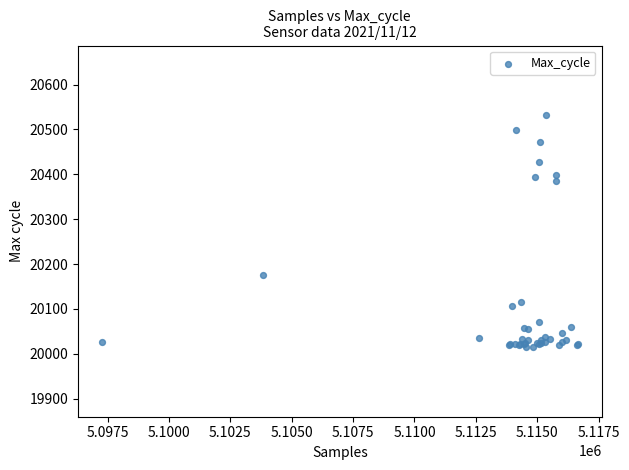

What Y value in the scatter plot is closest to 20273?

20175